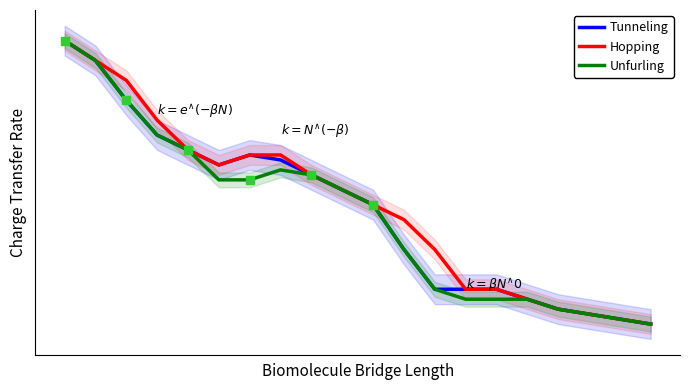

Which series has the widest spread of Y values?

Tunneling